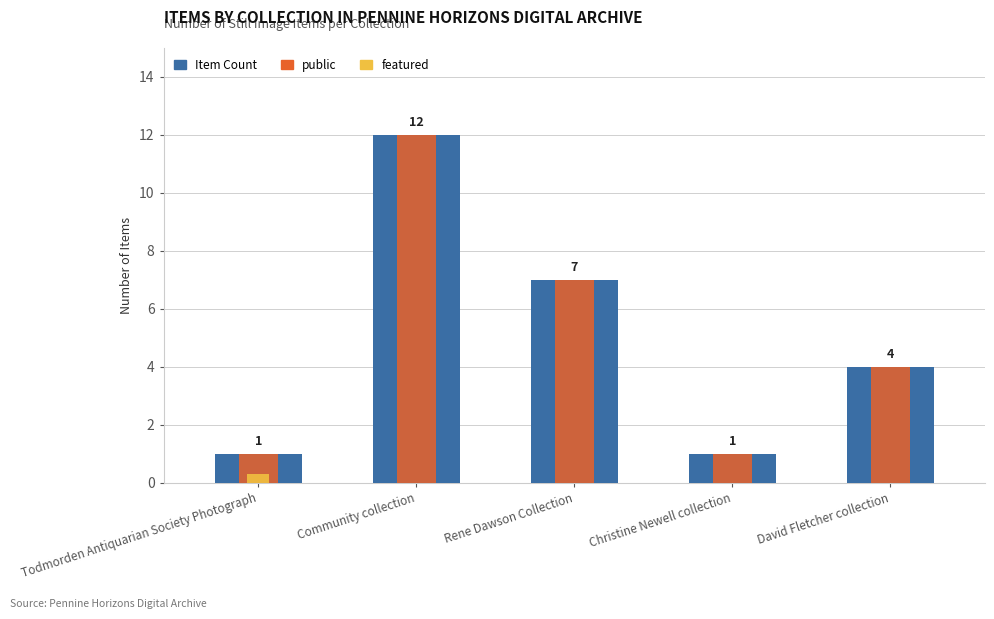

What is the difference between the public values at Community collection and Rene Dawson Collection?

5.0